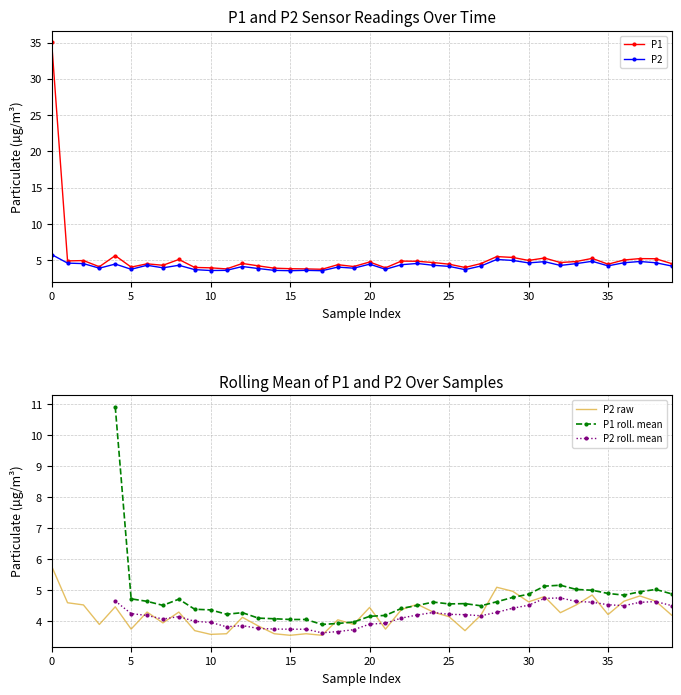

The value of P2 at 32 is 2.0. True or false?

False